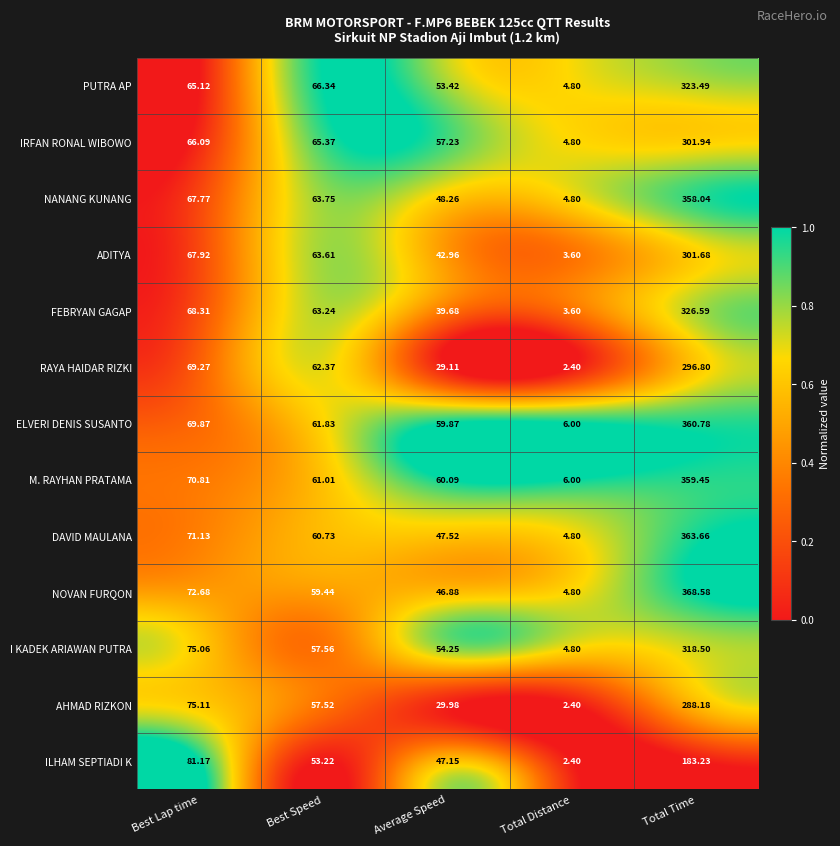

At which category is the sum across all series the highest?

Total Time